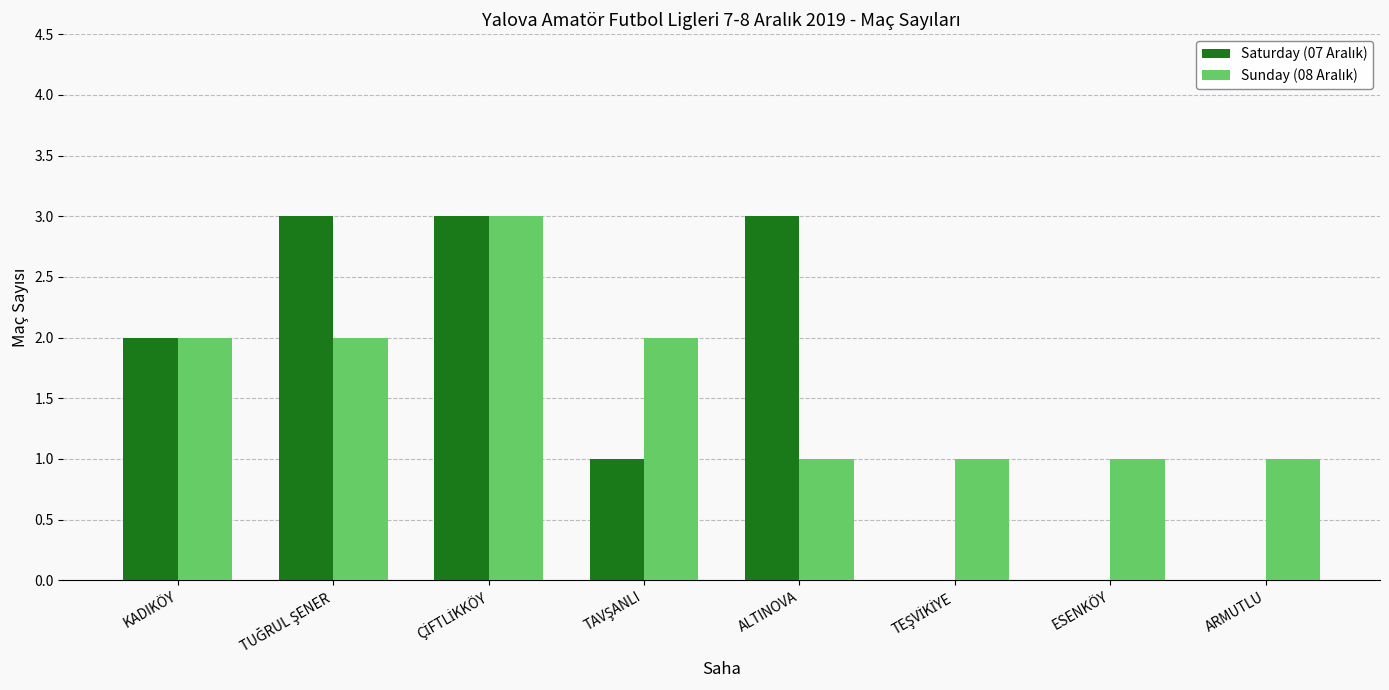

What is the greatest value displayed?

3